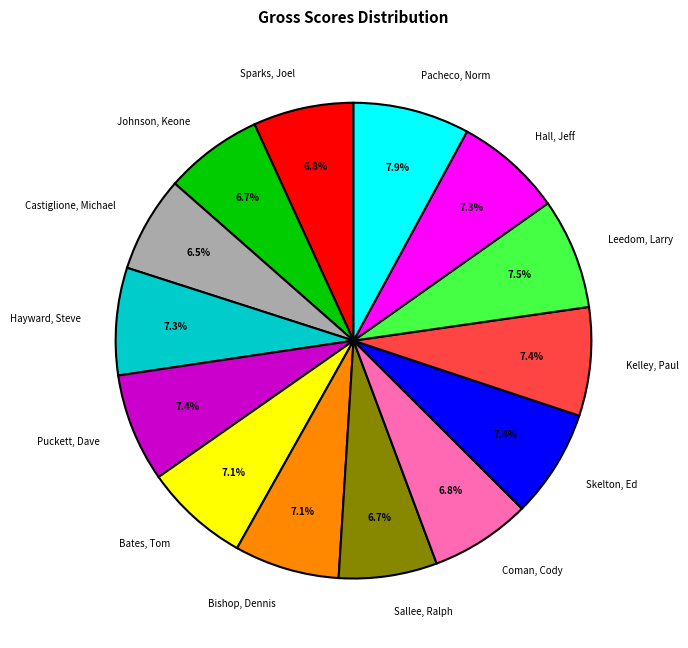

Count the number of slices in the pie.

14